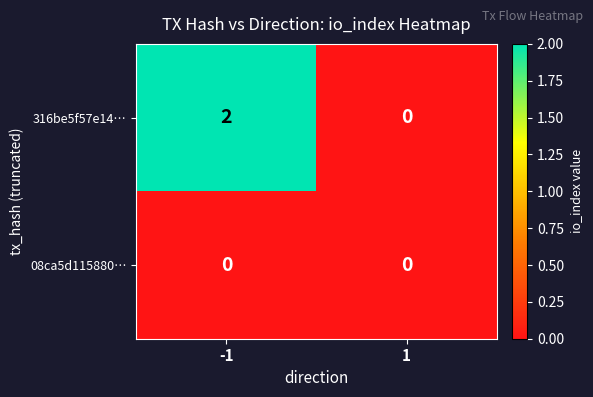

Count the number of data series in this chart.

2